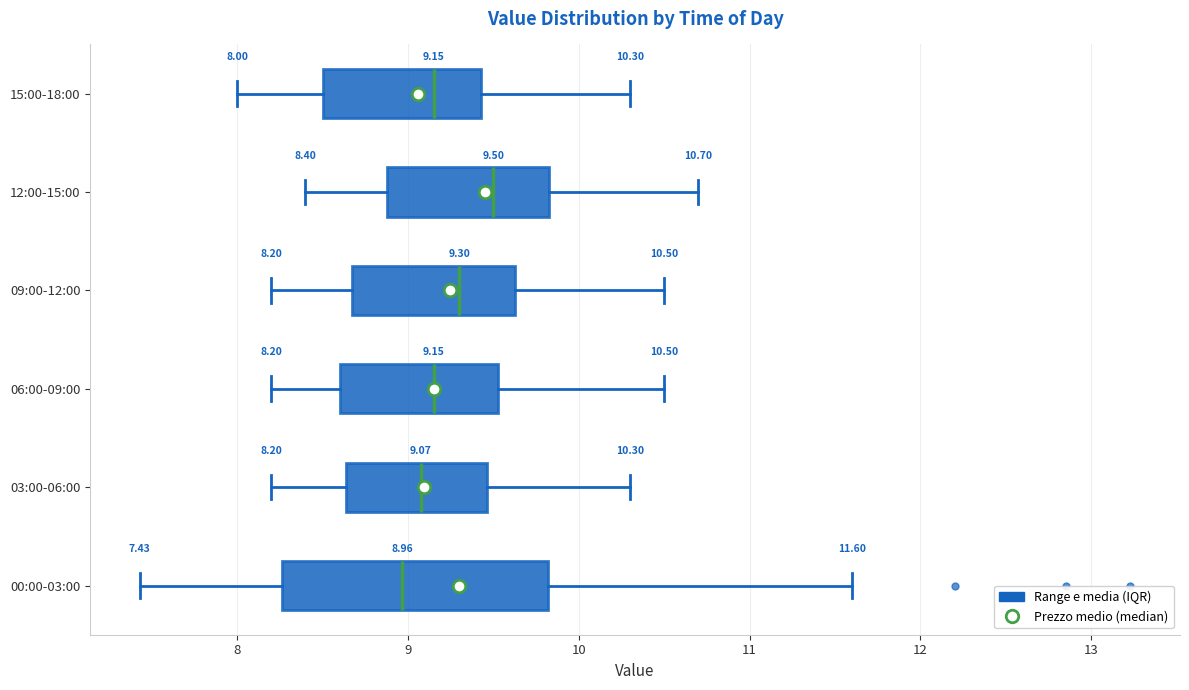

Which box is the widest, from its left edge to its right edge?

00:00-03:00